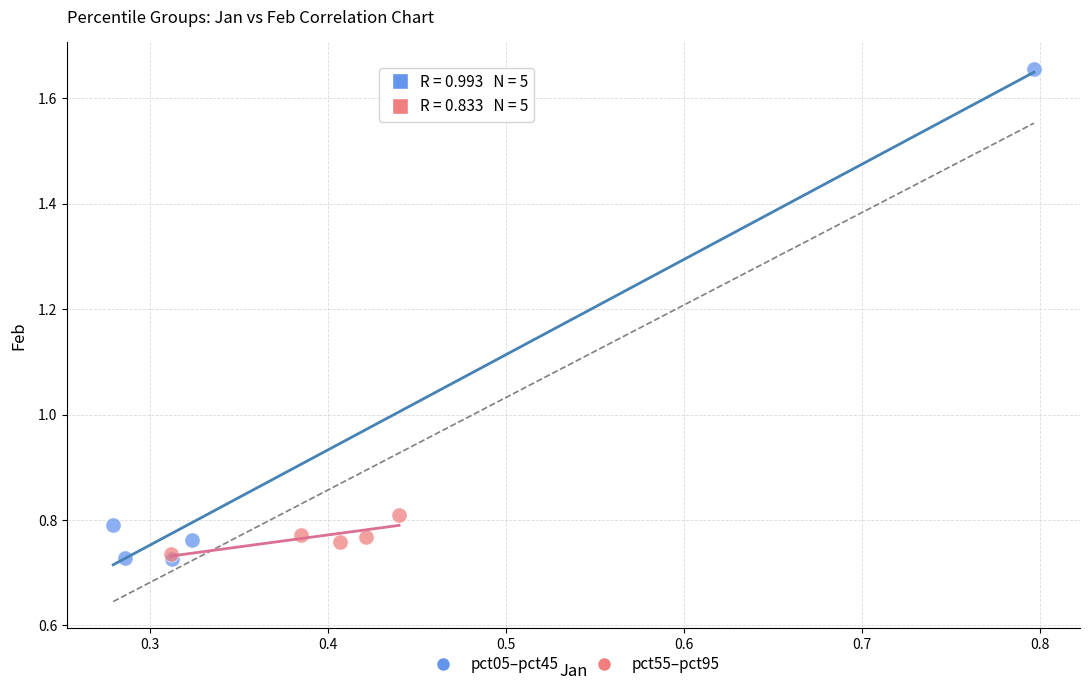

Which series has the largest Y range (max minus min)?

pct05–pct45